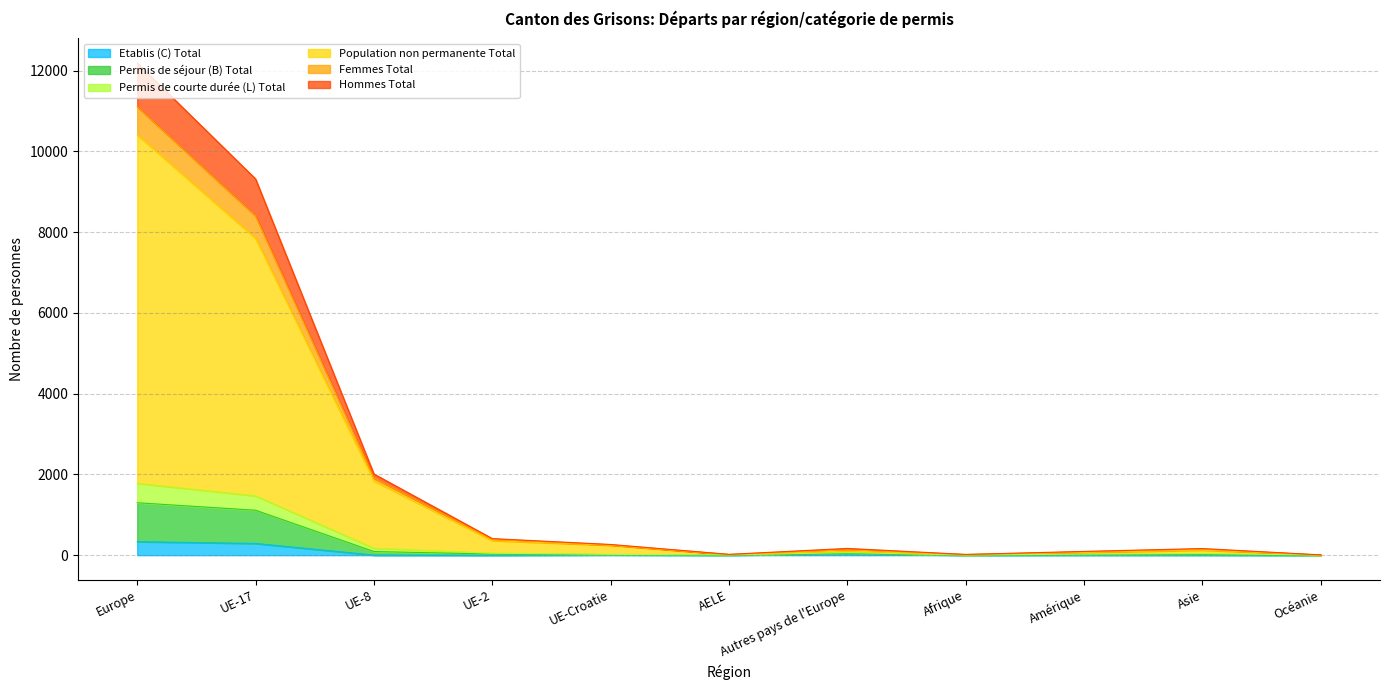

Reading right to left, what are all the values shown in this chart?

Etablis (C) Total: 0	4	4	0	33	1	8	0	2	290	334
Permis de séjour (B) Total: 3	39	26	4	63	7	20	49	171	1468	1778
Permis de courte durée (L) Total: 4	146	81	15	132	17	254	387	1914	8404	11108
Population non permanente Total: 4	125	67	14	104	13	245	361	1839	7850	10412
Femmes Total: 2	15	17	3	49	5	14	27	90	1113	1298
Hommes Total: 7	164	93	18	167	20	265	410	2010	9318	12190